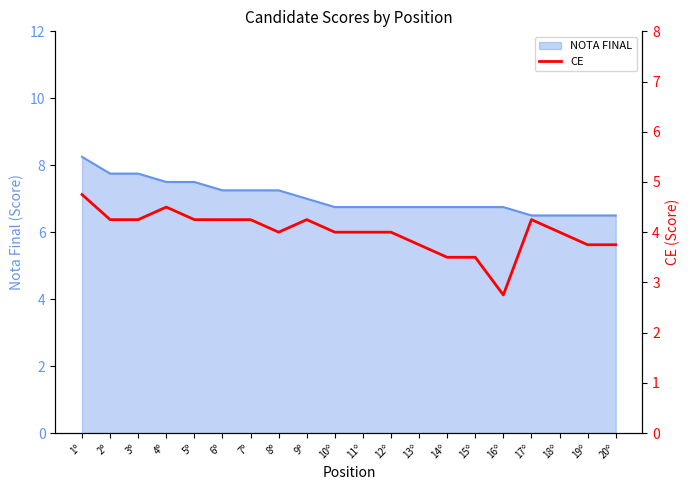

True or false: the data shows 6.1 at 17º.

False